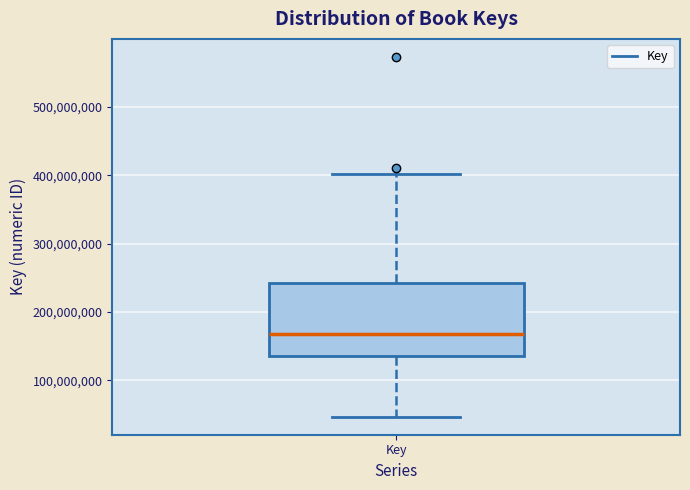

Transcribe this box plot: give where the median line is, the range the box spans, and where the two whiskers end, as read against the y-axis. The values are not printed on the chart, so give them approximately, as read against the axis.

median 170000000, box 140000000 to 240000000, whiskers 50000000 to 400000000